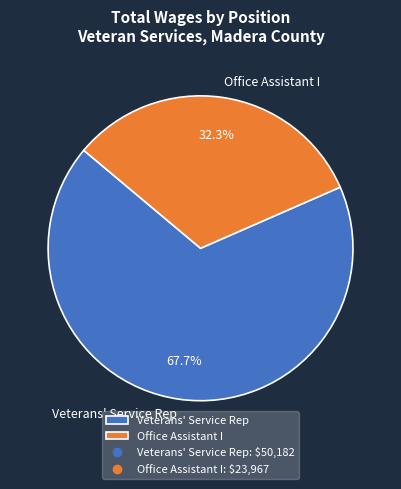

Rank the categories by value from lowest to highest.

Office Assistant I, Veterans' Service Rep